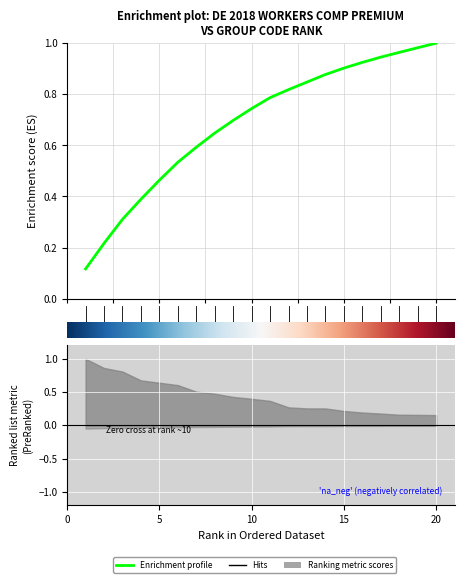

True or false: the data shows 0.8 at 11.

True